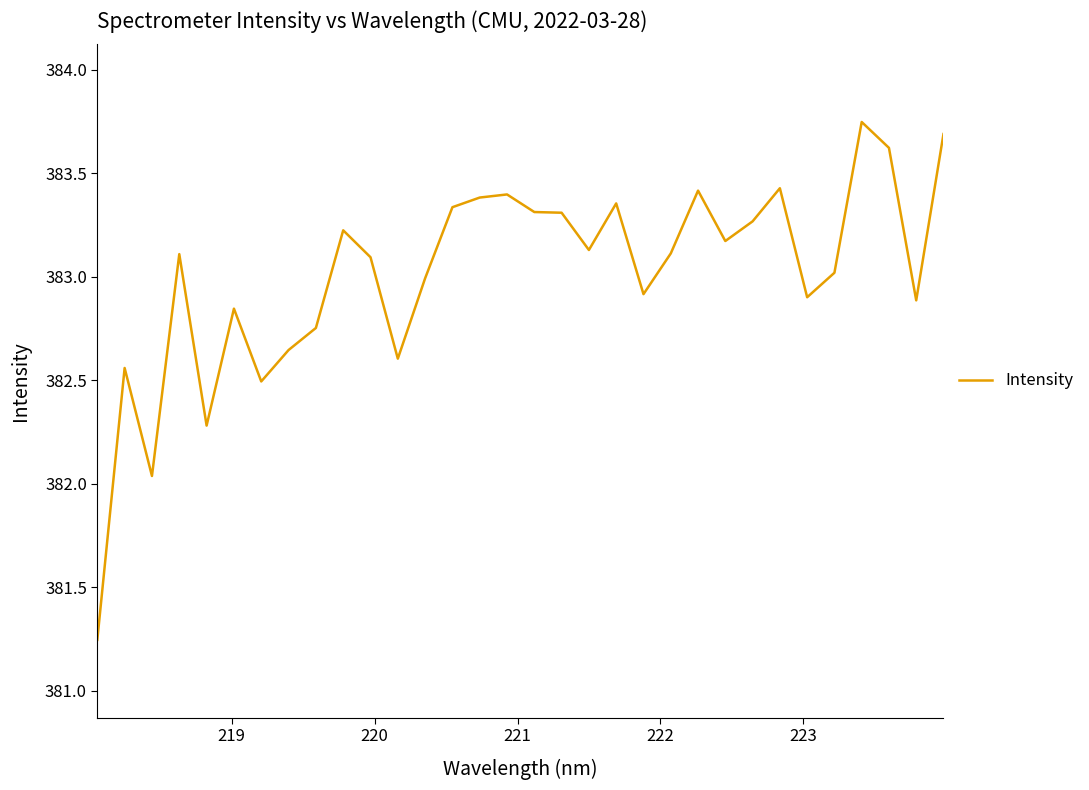

Is this an area chart (filled region under the line)?

No